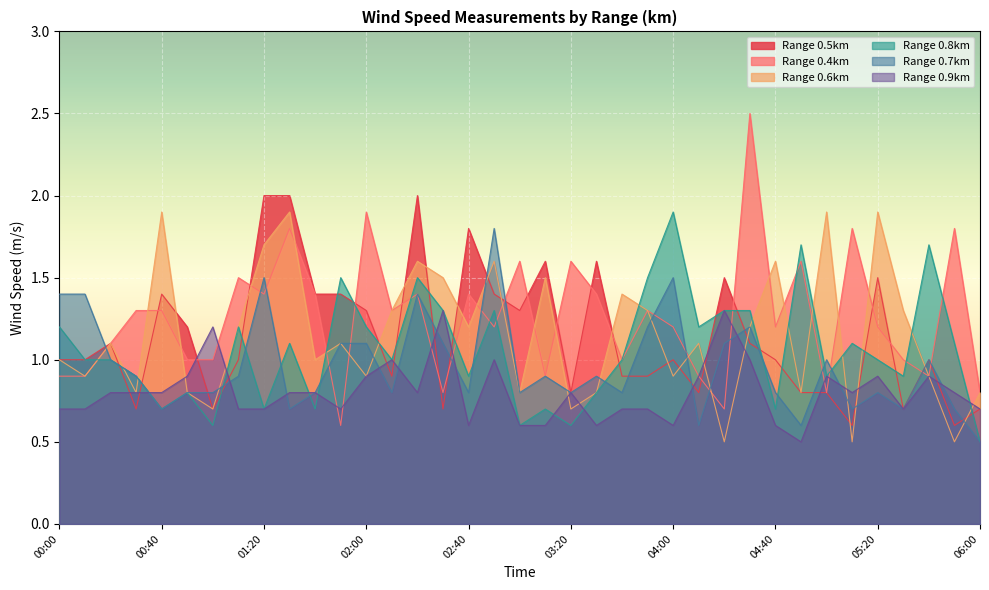

How many lines are shown in the chart?

6